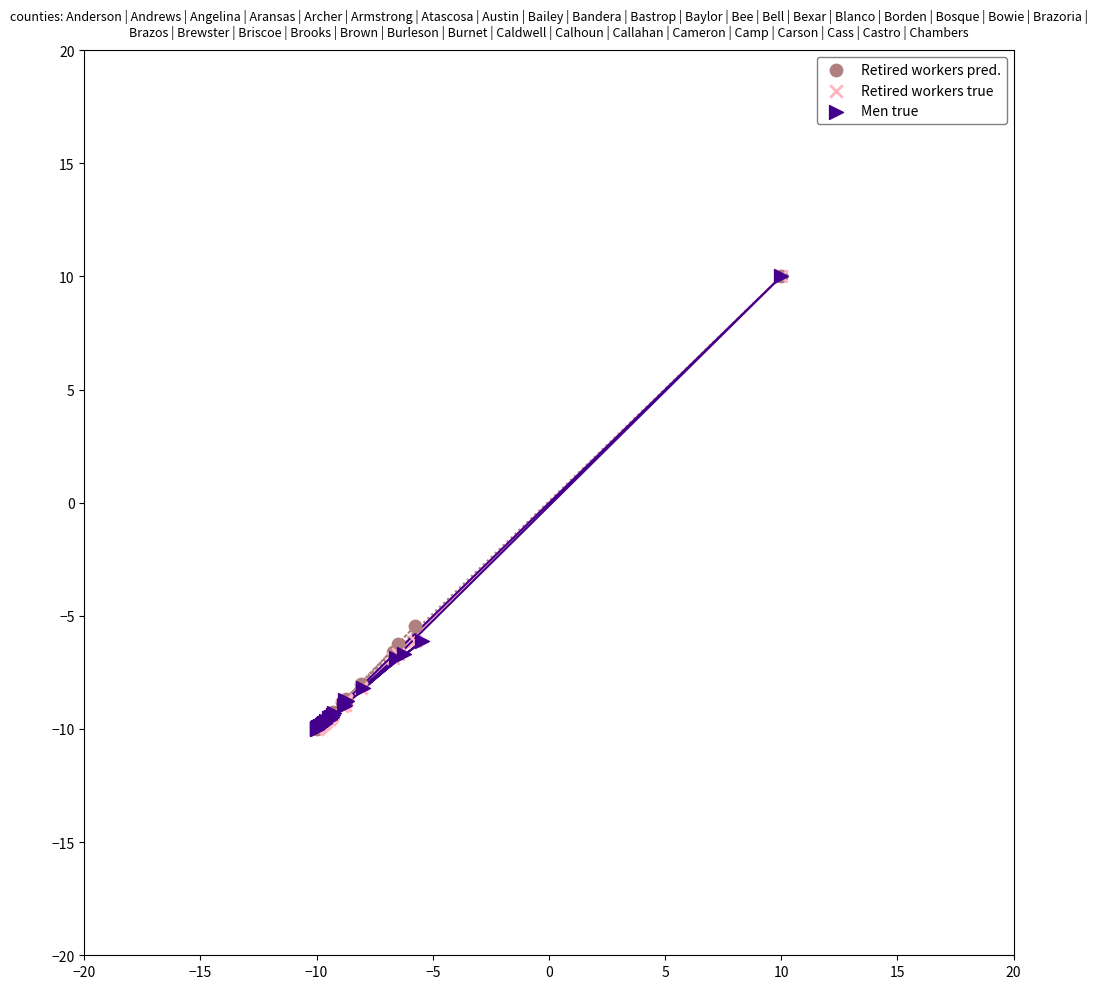

What are all the series names shown in the legend?

Retired workers pred., Retired workers true, Men true